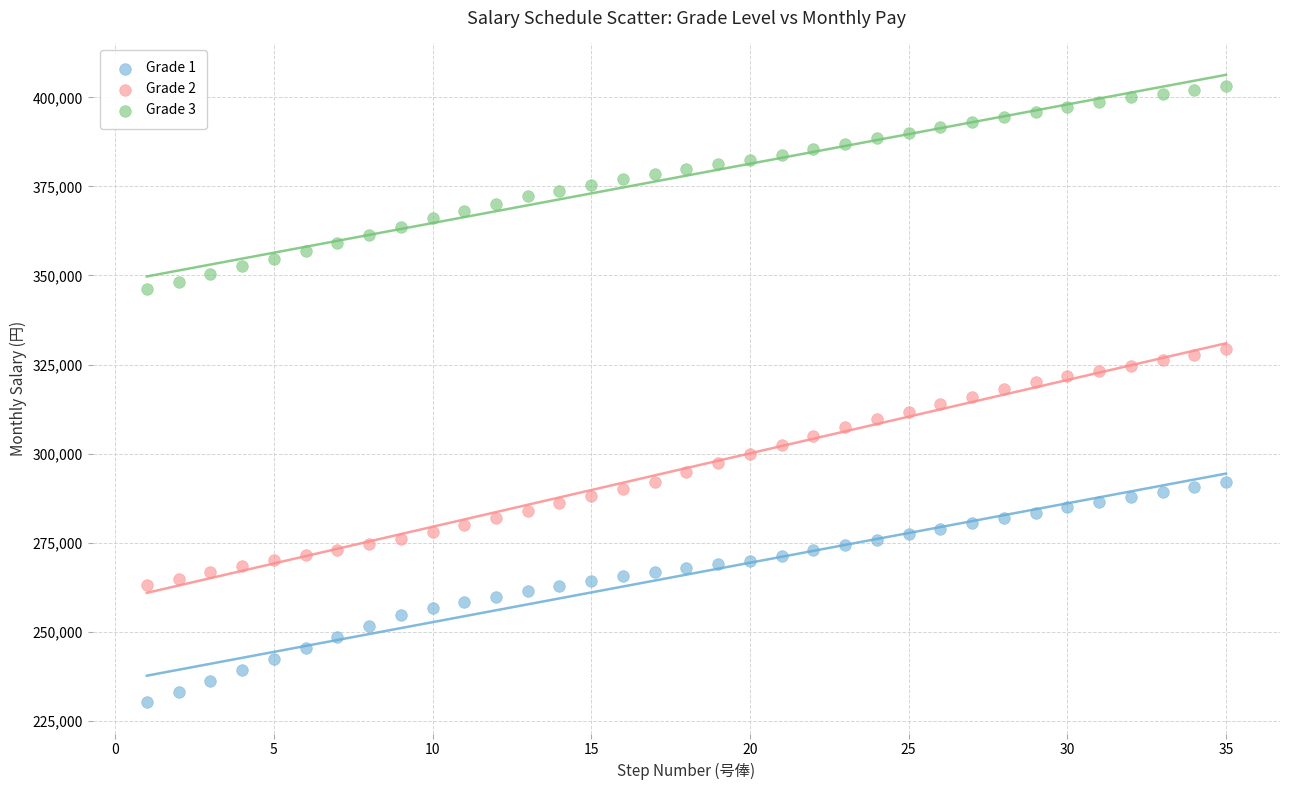

Across all data points, what is the range of X values (max minus min)?

34